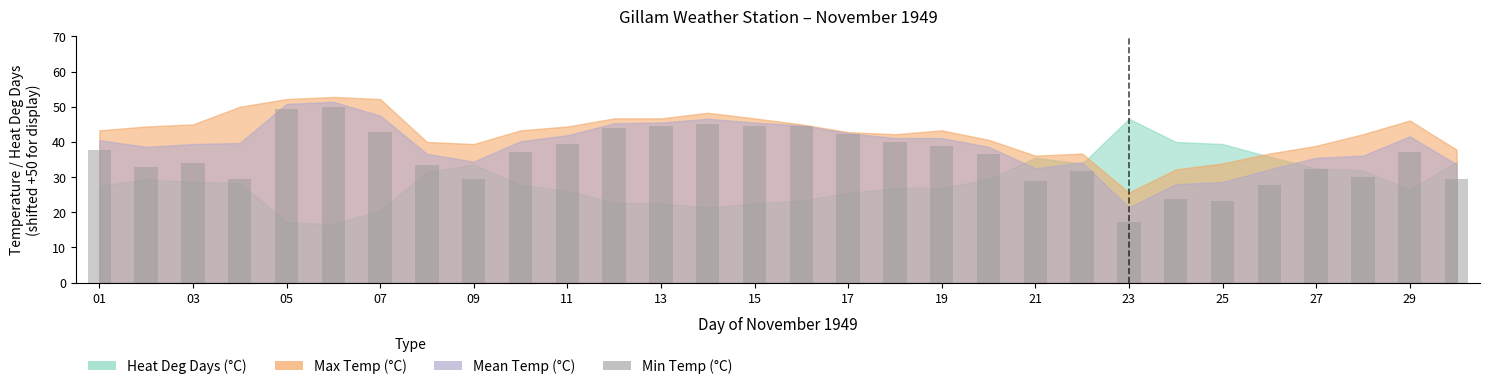

What is the sum of all values?

1076.9